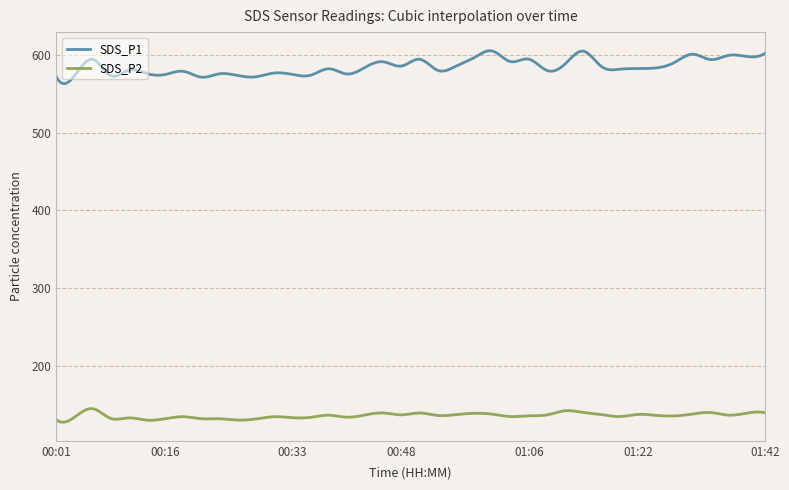

List the series in order of their peak value, highest first.

SDS_P1, SDS_P2